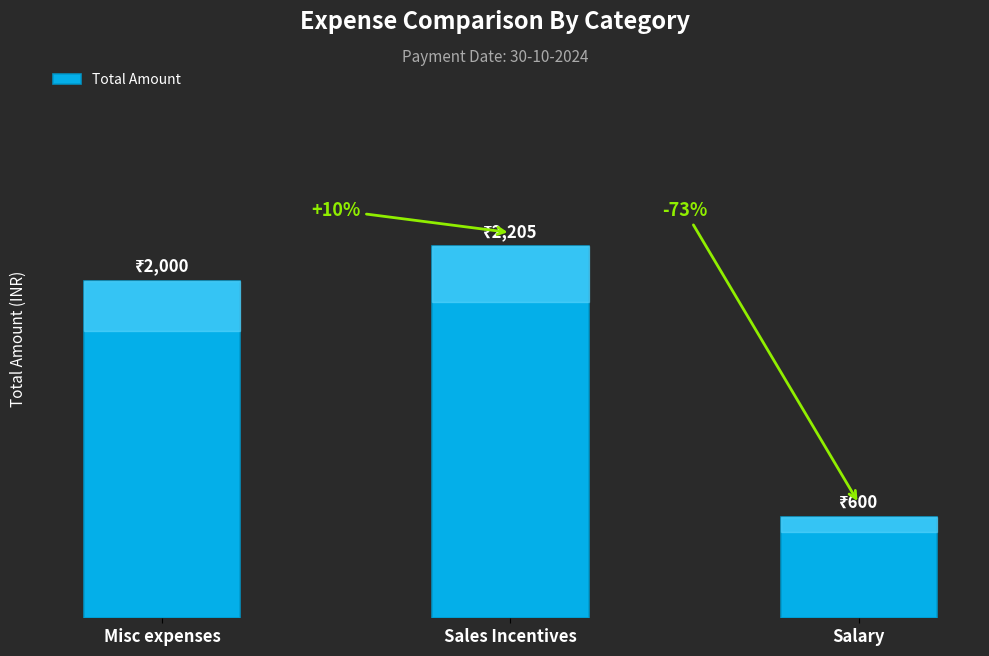

Are the bars horizontal?

No